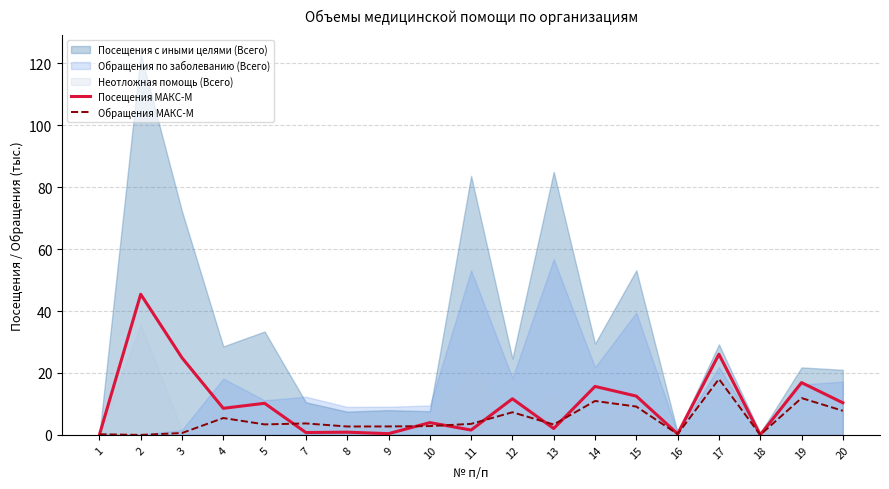

Is it true that Обращения МАКС-М equals 13.7 at 15?

False